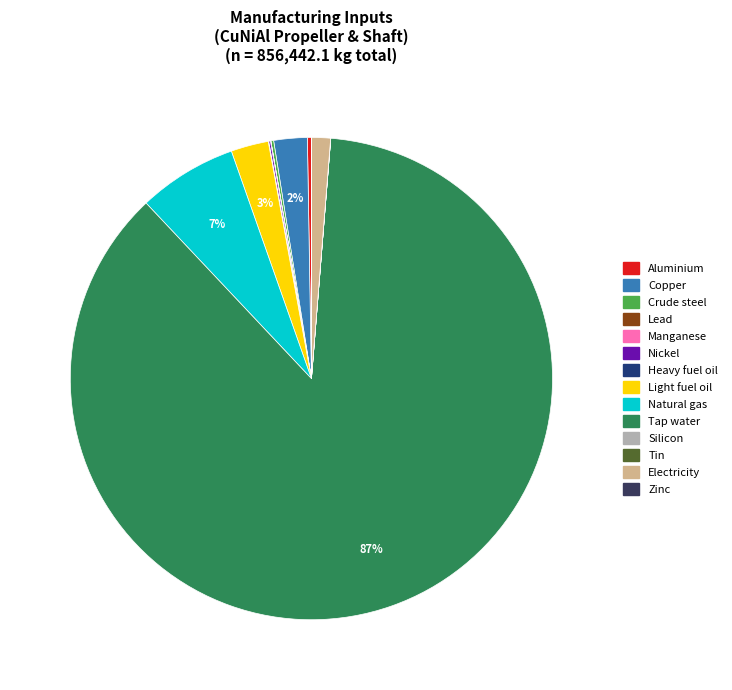

Is the sum of Natural gas and Electricity greater than half?

No